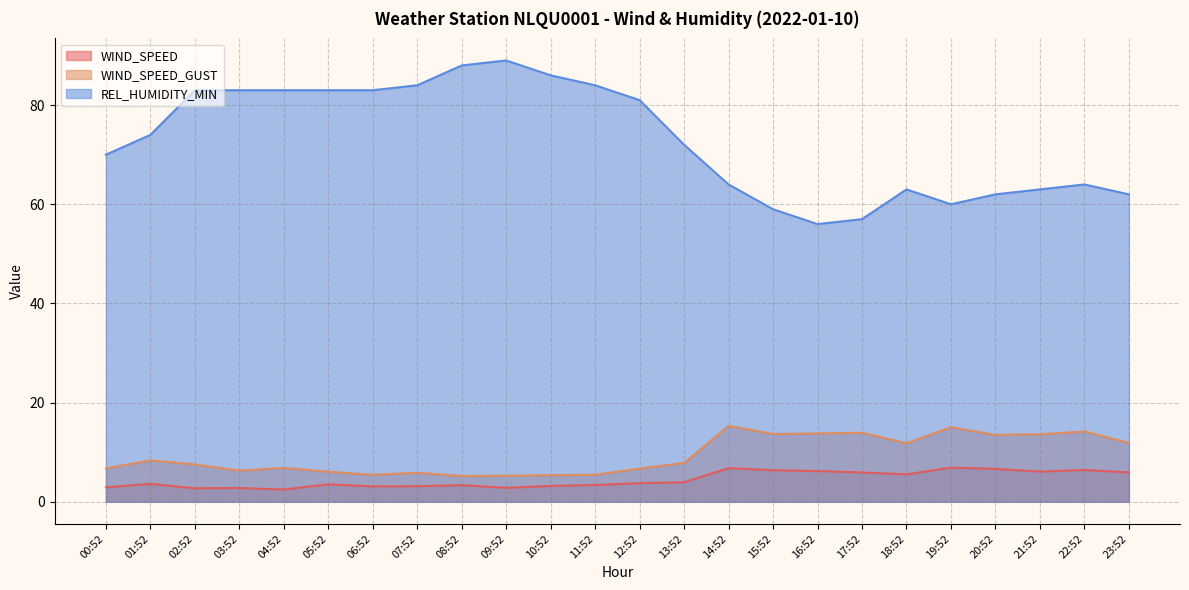

Rank the categories by REL_HUMIDITY_MIN value from highest to lowest.

09:52, 08:52, 10:52, 07:52, 11:52, 02:52, 03:52, 04:52, 05:52, 06:52, 12:52, 01:52, 13:52, 00:52, 14:52, 22:52, 18:52, 21:52, 20:52, 23:52, 19:52, 15:52, 17:52, 16:52